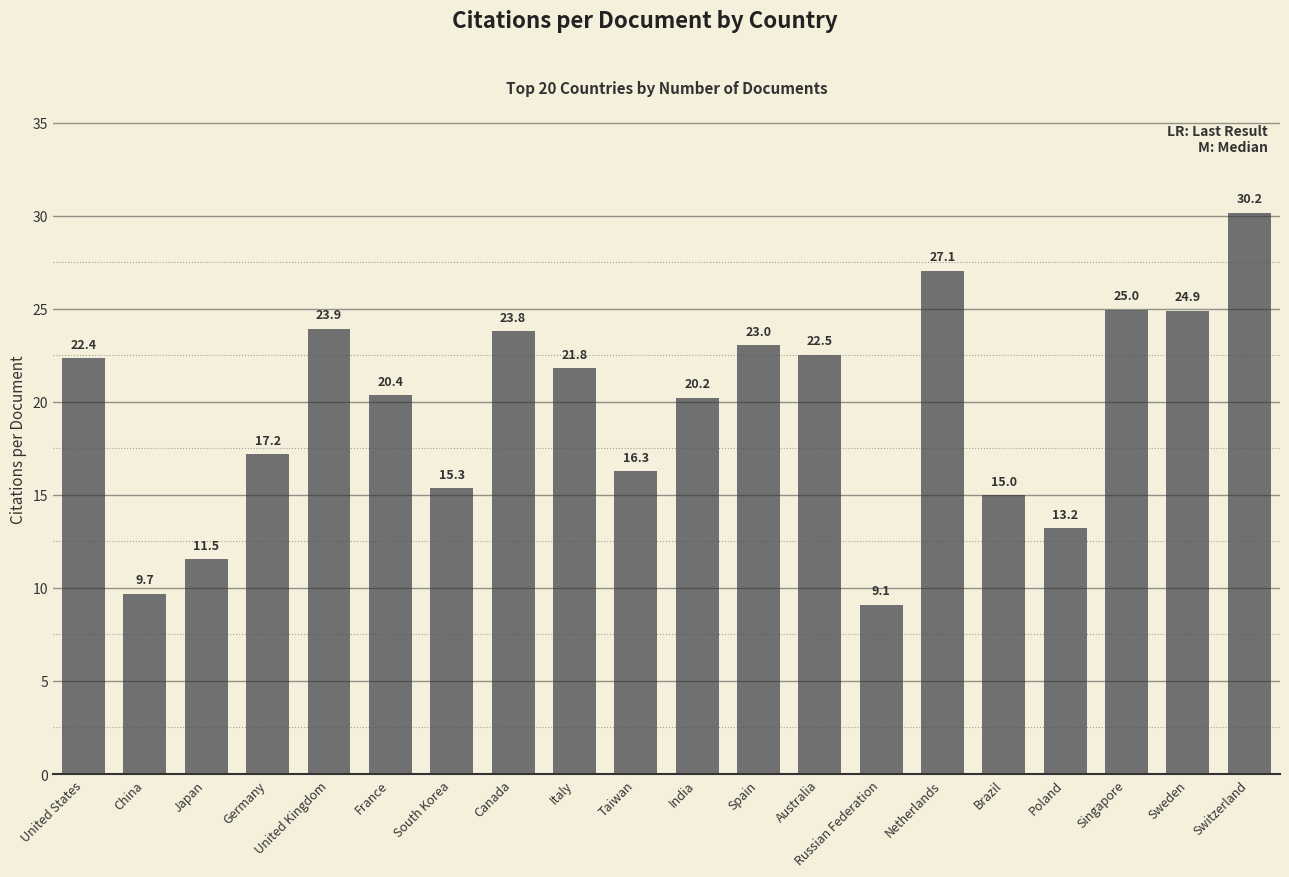

The value at Australia is 22.5. True or false?

True